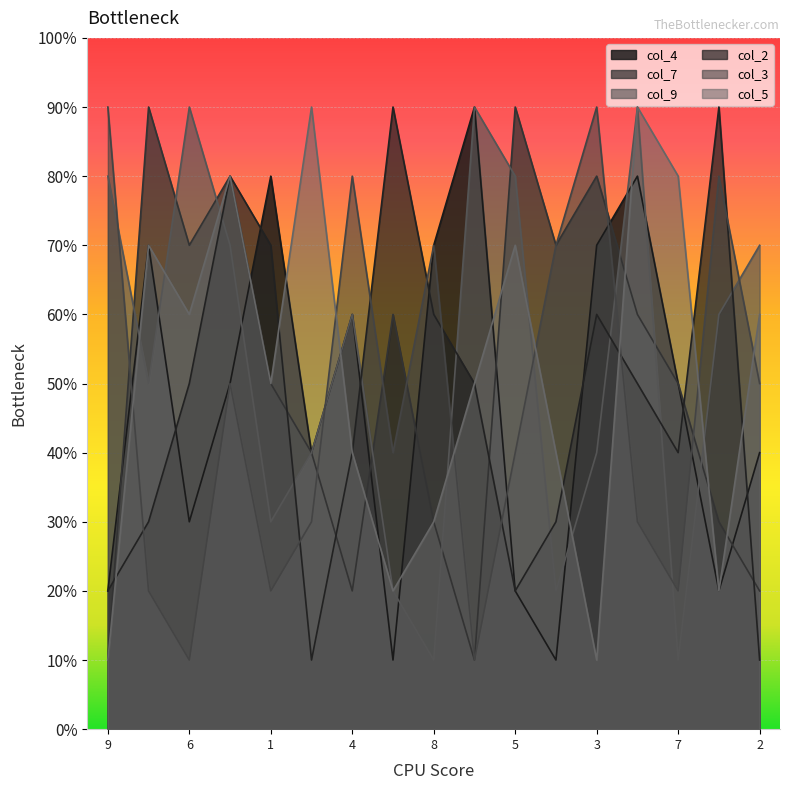

The col_2 series shows 5 at 5. True or false?

False